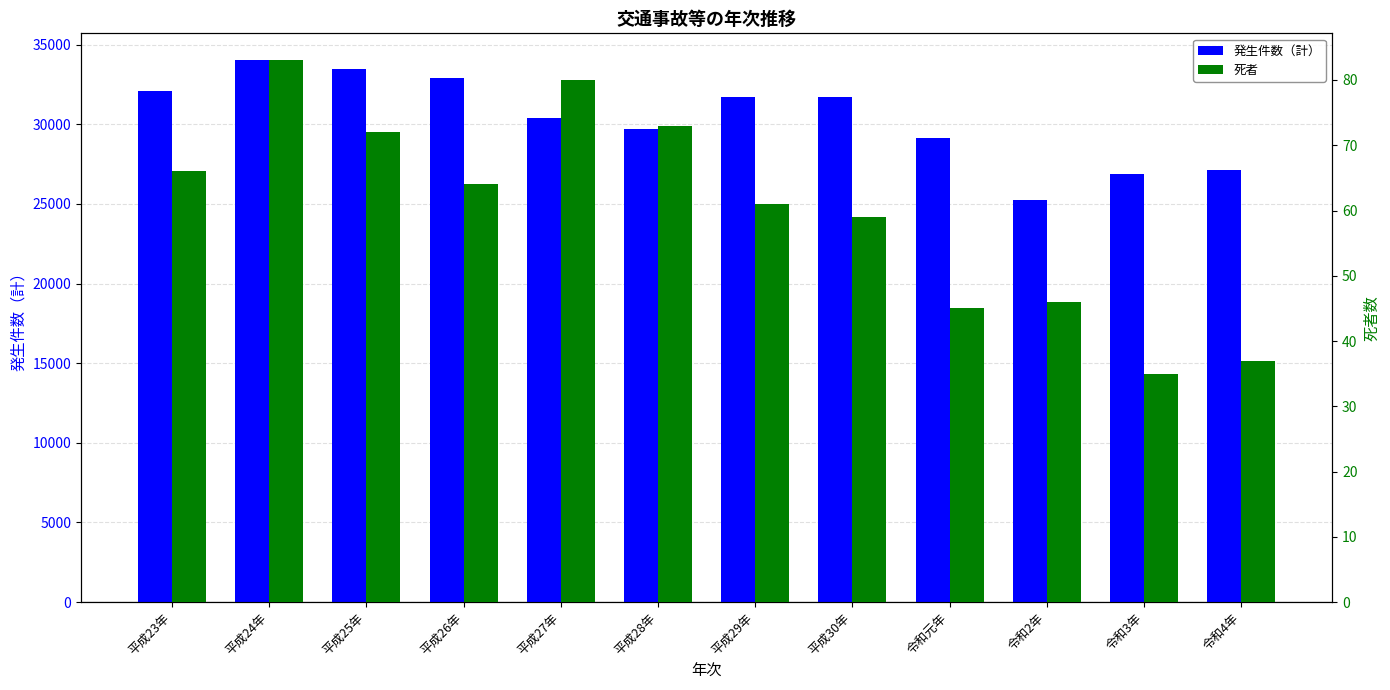

What position from the left is 平成28年?

6